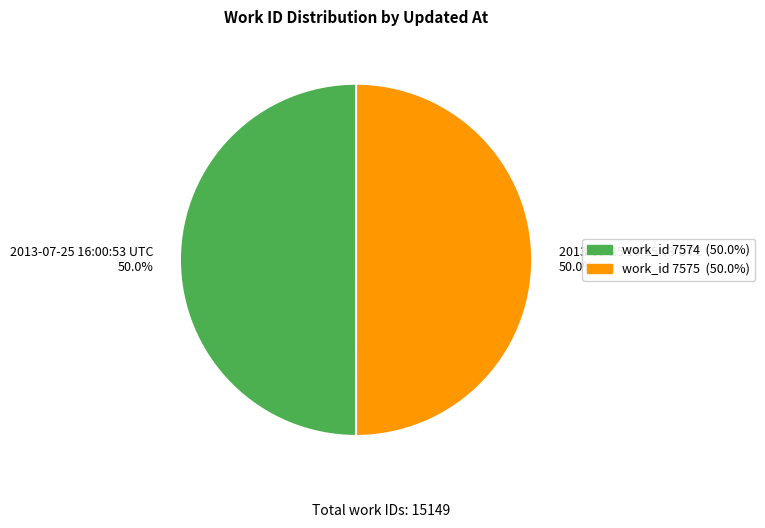

What is the total percentage of 2013-07-25 16:15:03 UTC and 2013-07-25 16:00:53 UTC?

100.0%